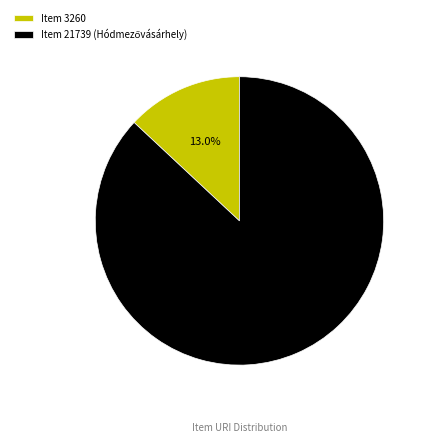

Is it true that Item 3260 is 24% of the pie?

False